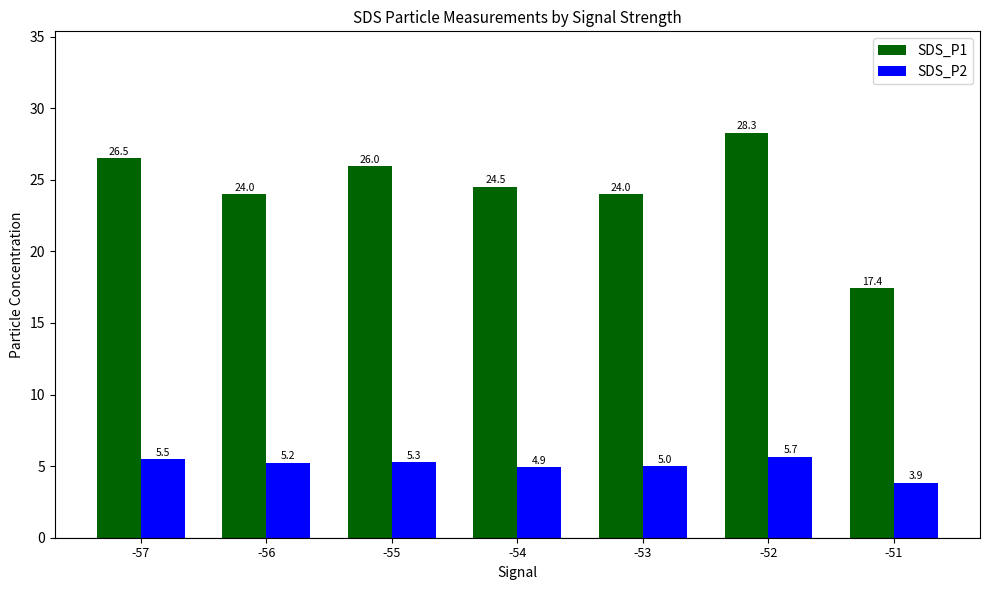

Reading right to left, transcribe all the data shown in this chart.

SDS_P1: 17.4	28.3	24.0	24.5	26.0	24.0	26.5
SDS_P2: 3.9	5.7	5.0	4.9	5.3	5.2	5.5